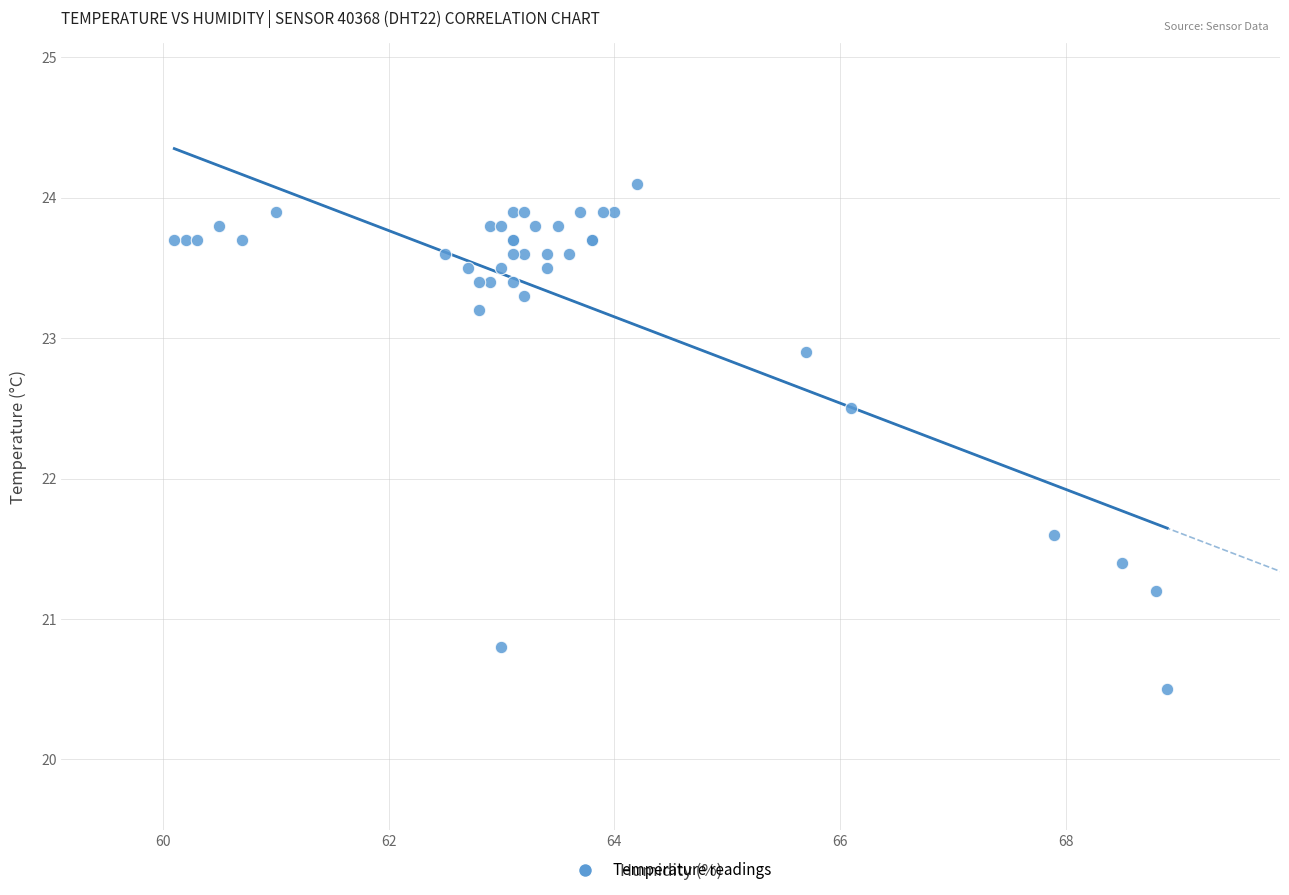

What Y value in the scatter plot is closest to 22?

21.6